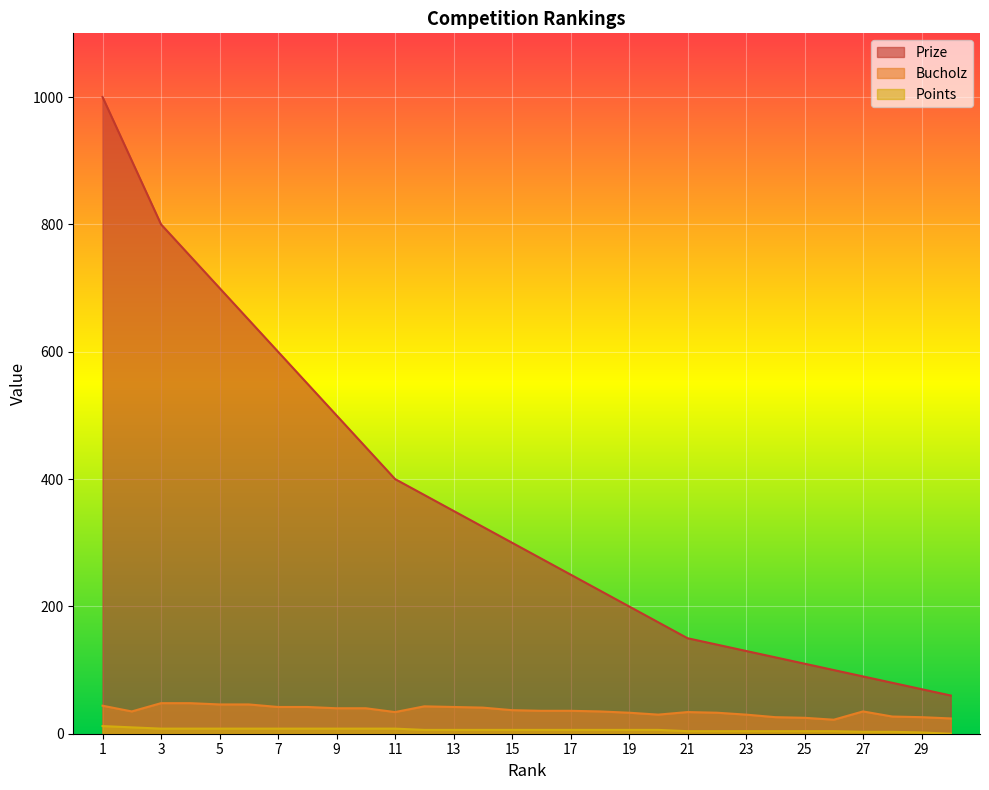

Read the Points value at 2, to the nearest 10.

10